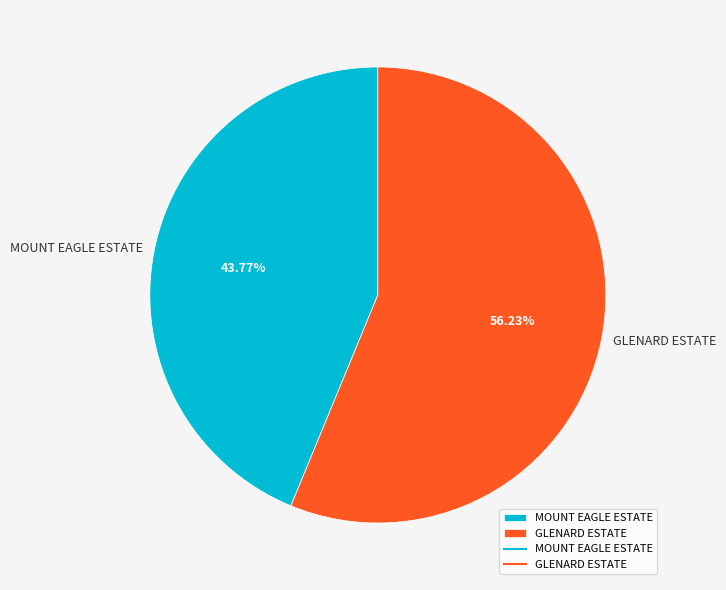

Combined, do MOUNT EAGLE ESTATE and GLENARD ESTATE account for over 50%?

Yes